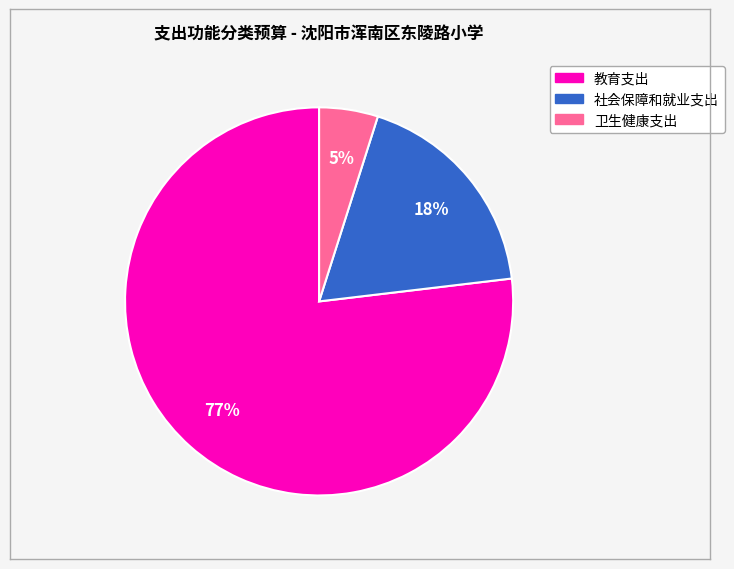

Which has a higher value, 社会保障和就业支出 or 卫生健康支出?

社会保障和就业支出